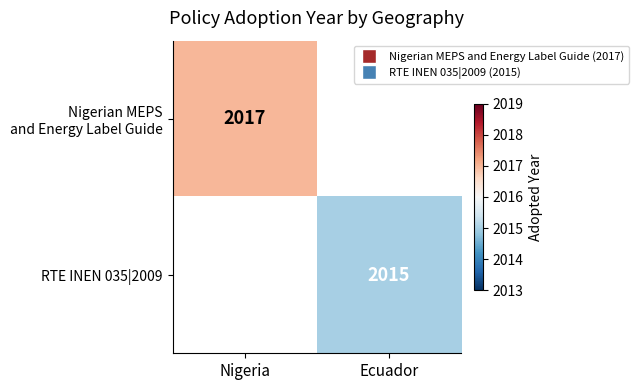

List the labels in order of Nigerian MEPS and Energy Label Guide value, smallest first.

Nigeria, Ecuador